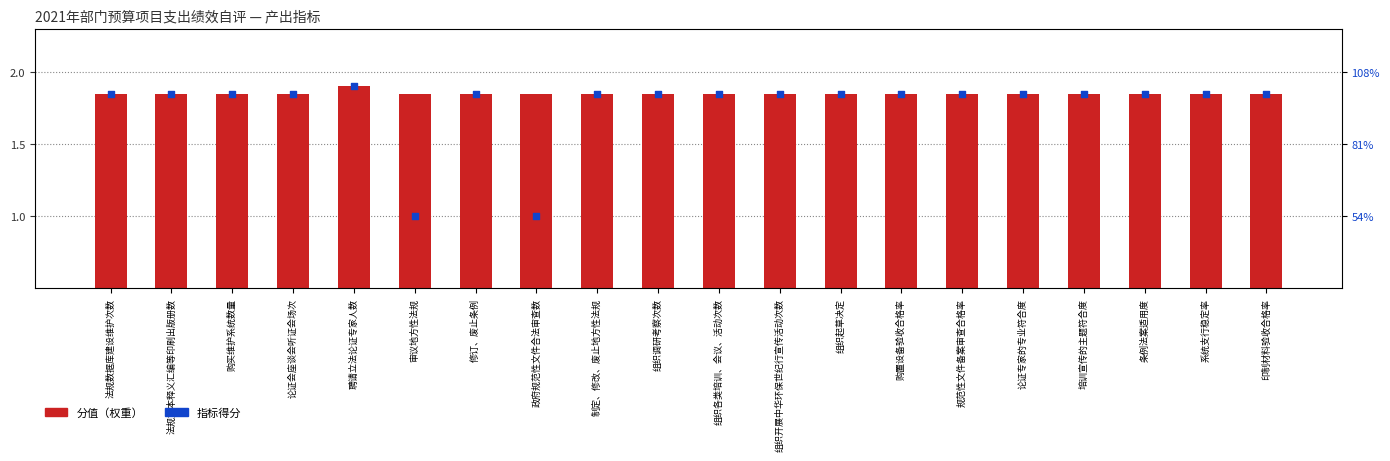

Which series has the largest total across all categories?

分值（权重）